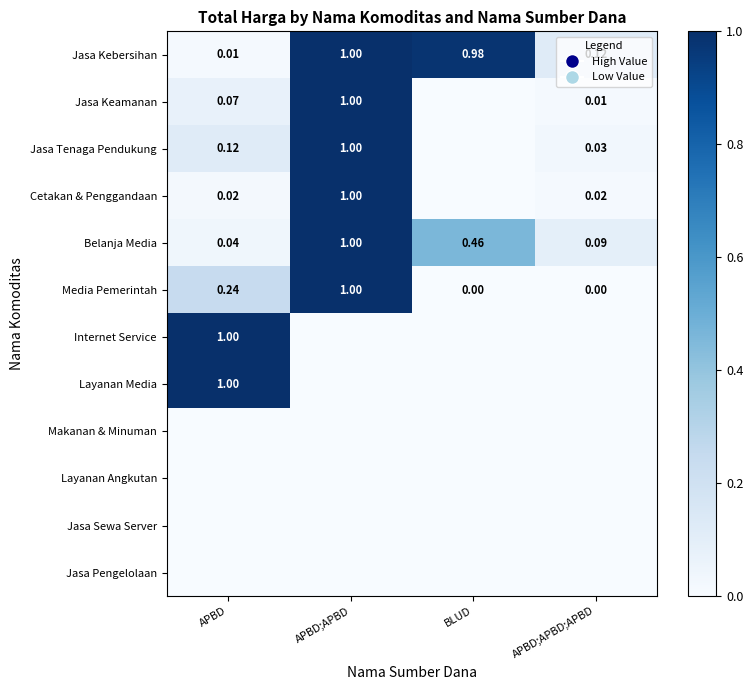

Which category has the highest value in the Belanja Media series?

APBD;APBD